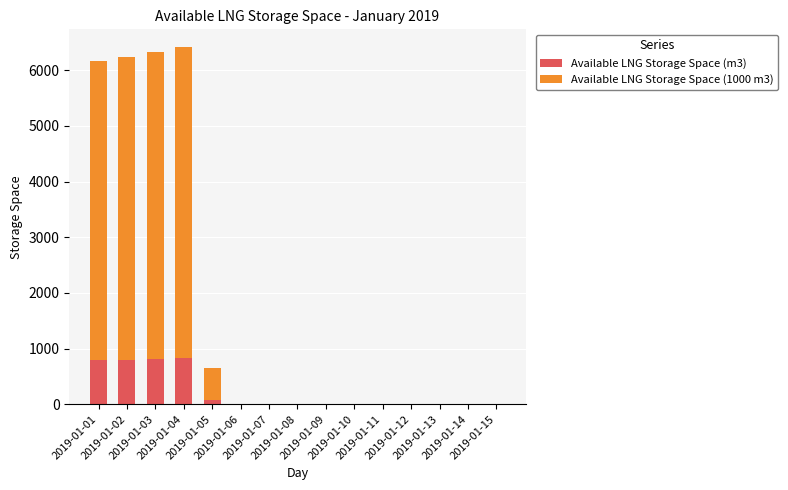

What are all the series names shown in the legend?

Available LNG Storage Space (m3), Available LNG Storage Space (1000 m3)